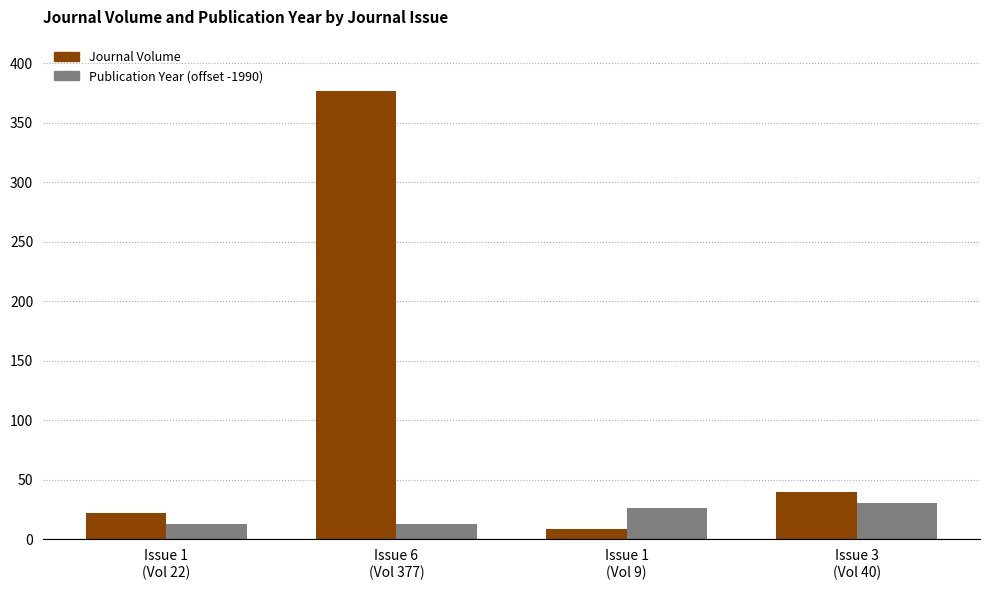

What is the total value across all series at Issue 6
(Vol 377)?

390